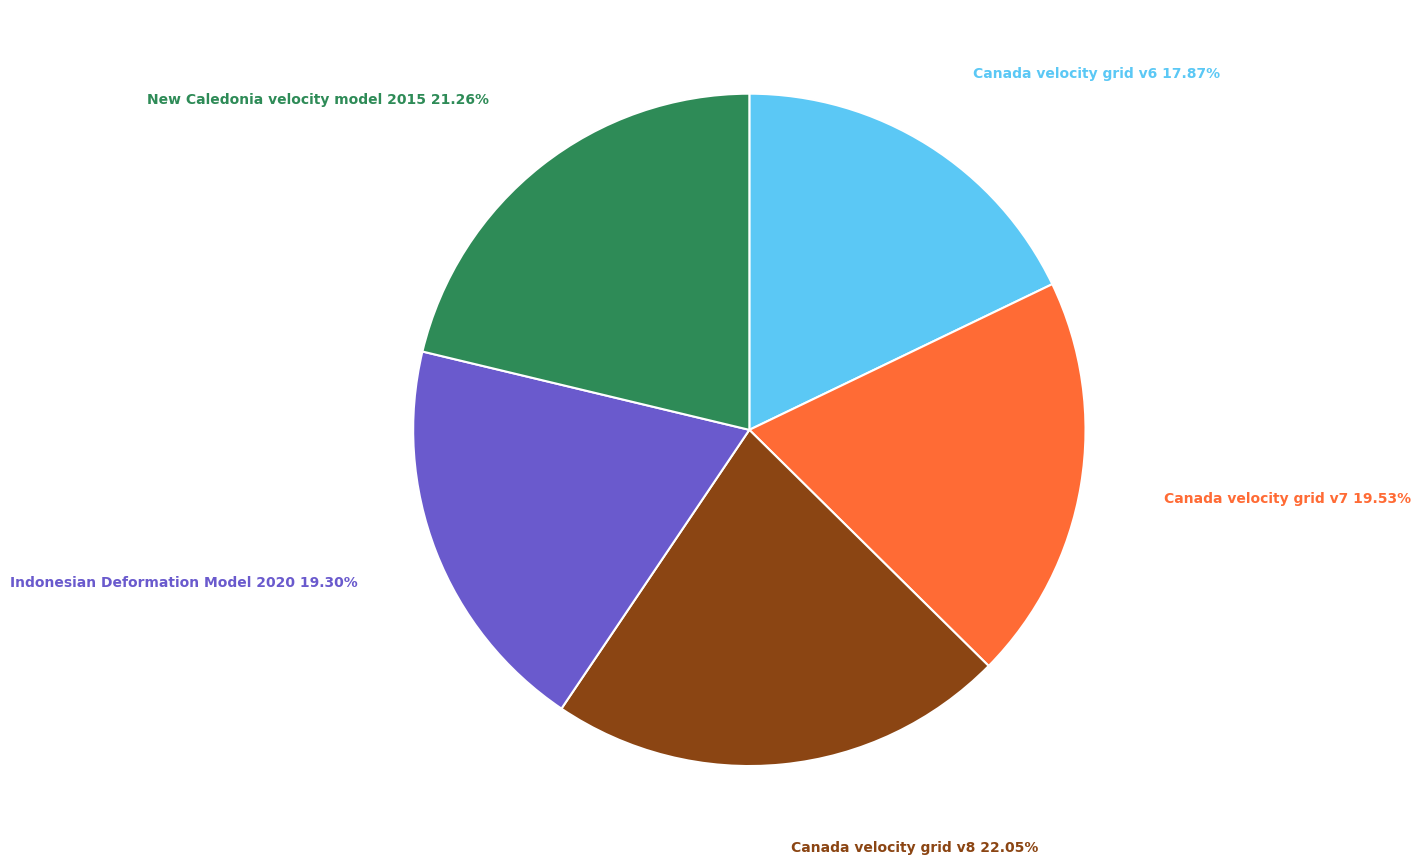

Does any single category account for the majority?

No